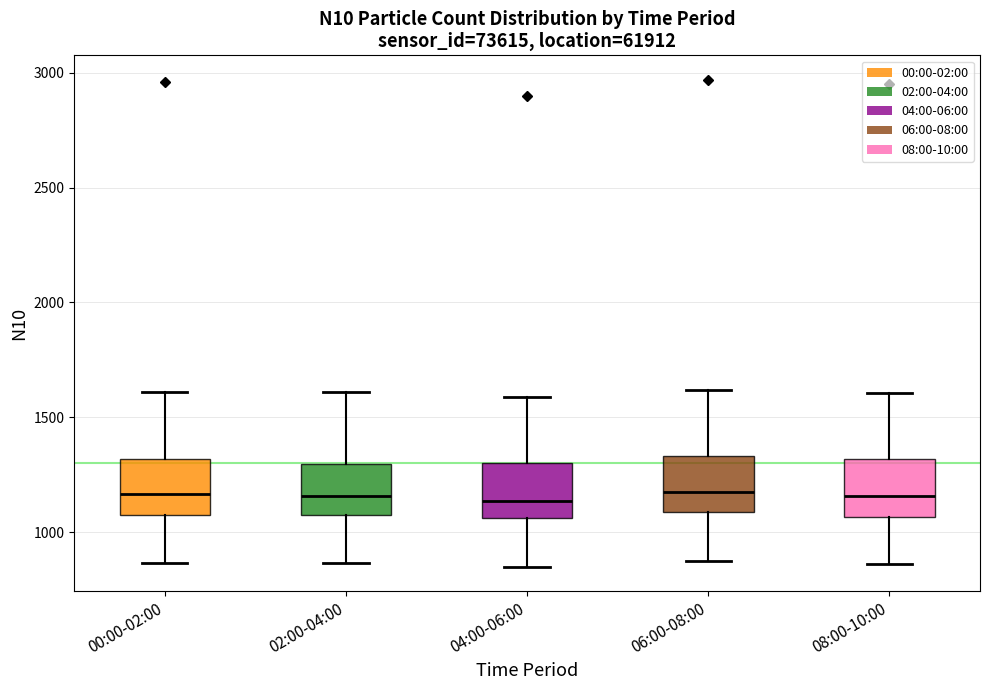

Reading left to right, read every box against the y-axis: the position of its median line, the range the box covers, and the ends of its whiskers. The values are not printed on the chart, so give them approximately, as read against the axis.

00:00-02:00: median 1150, box 1100 to 1300, whiskers 850 to 1600
02:00-04:00: median 1150, box 1100 to 1300, whiskers 850 to 1600
04:00-06:00: median 1150, box 1050 to 1300, whiskers 850 to 1600
06:00-08:00: median 1200, box 1100 to 1350, whiskers 900 to 1600
08:00-10:00: median 1150, box 1050 to 1300, whiskers 850 to 1600